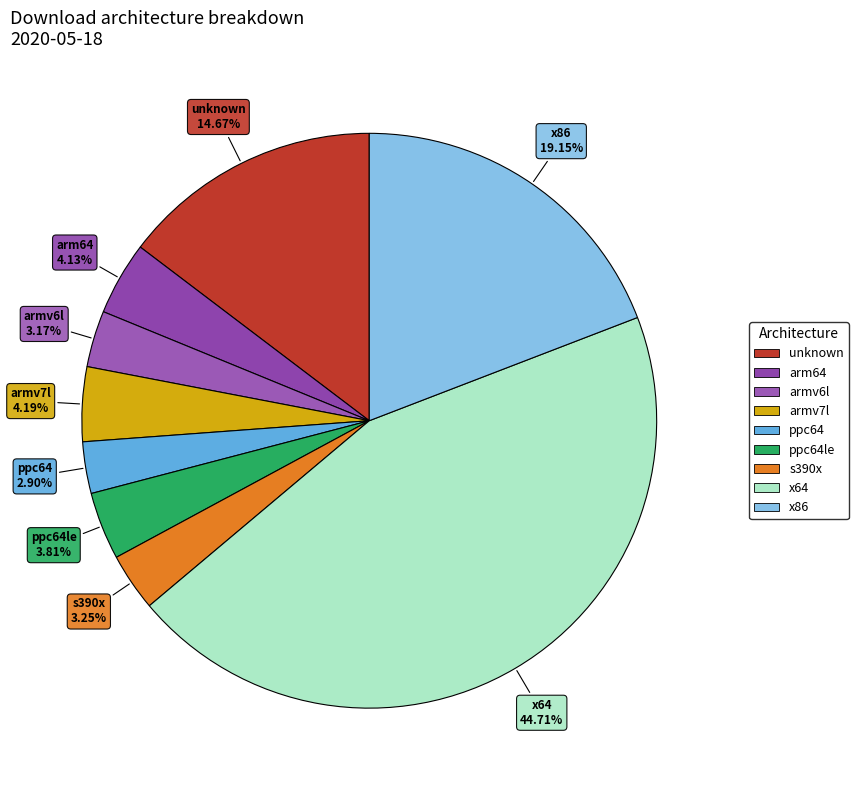

Does armv6l account for over 50% of the chart?

No